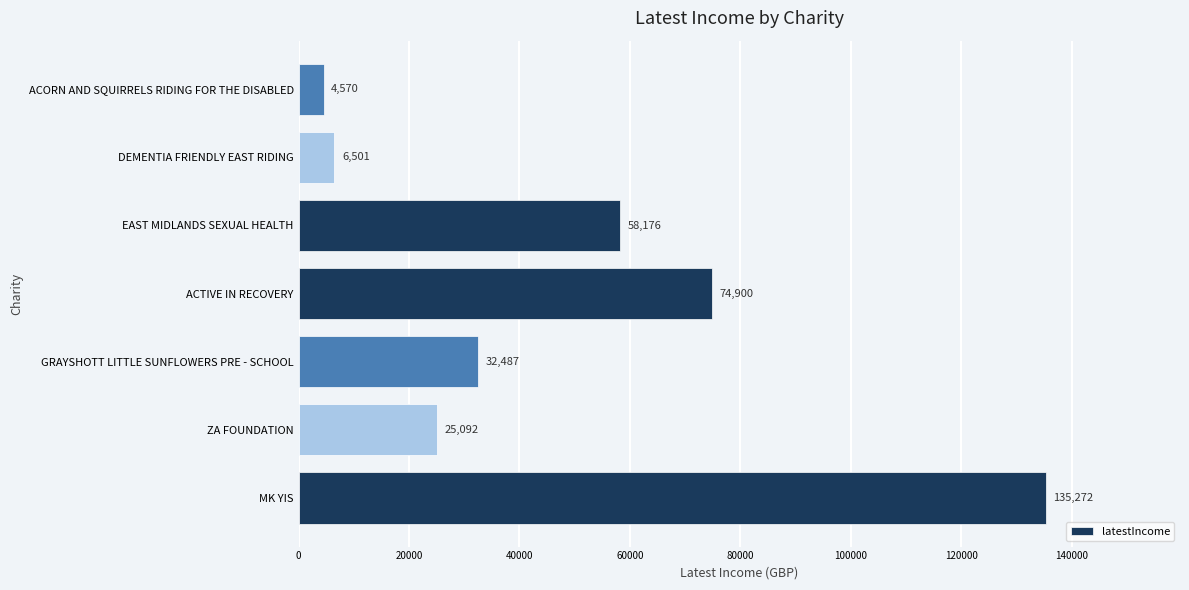

How many data points does each series have?

7